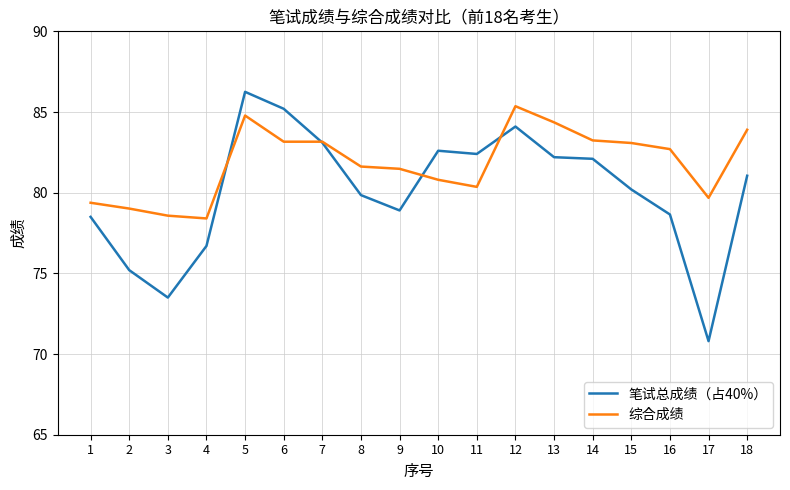

At 5, list the series in order from largest to smallest.

笔试总成绩（占40%）, 综合成绩